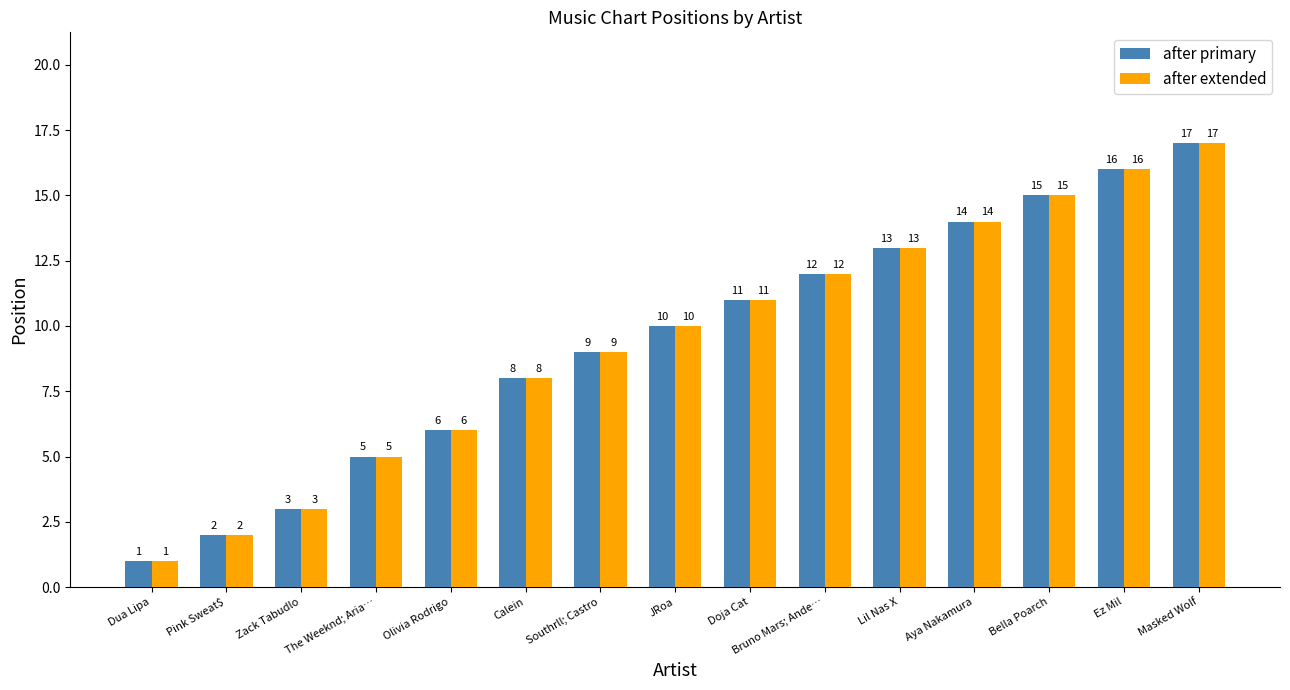

Which category has the lowest value across all series?

Dua Lipa